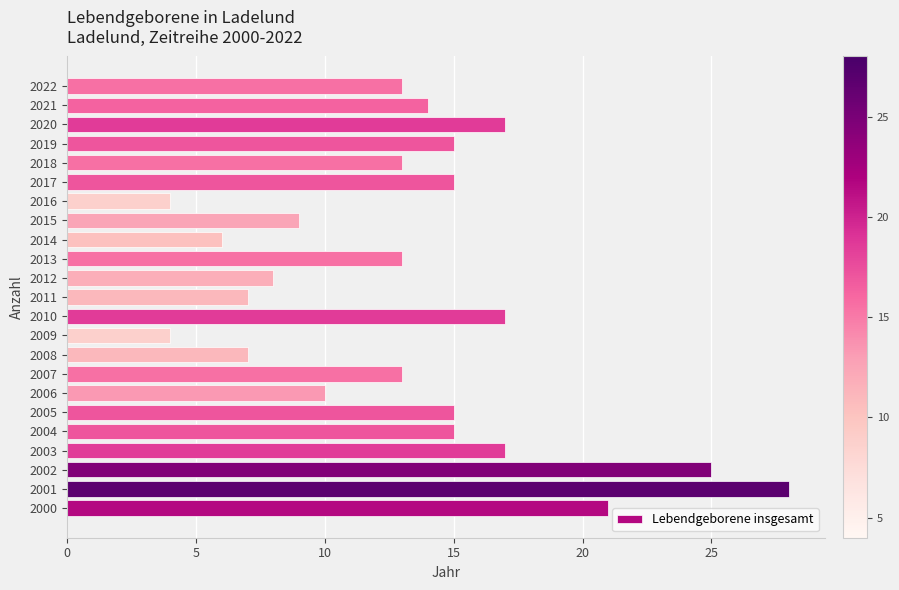

Approximately how many times larger is the value at 2015 compared to 2004?

0.6